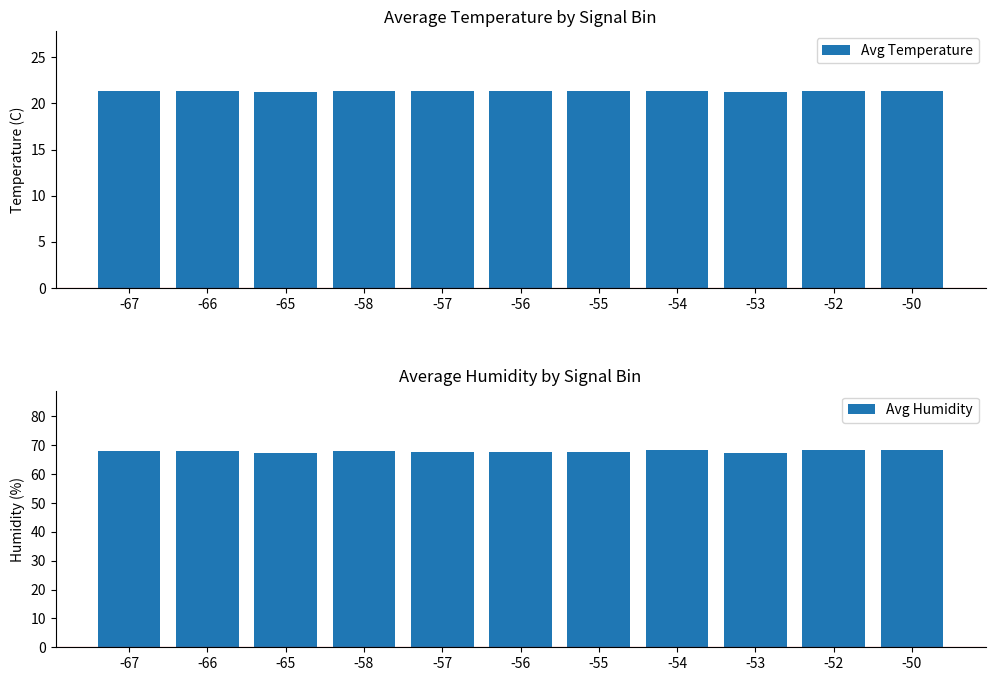

What is the value of the Avg Temperature bar at the 2nd from the left?

21.4